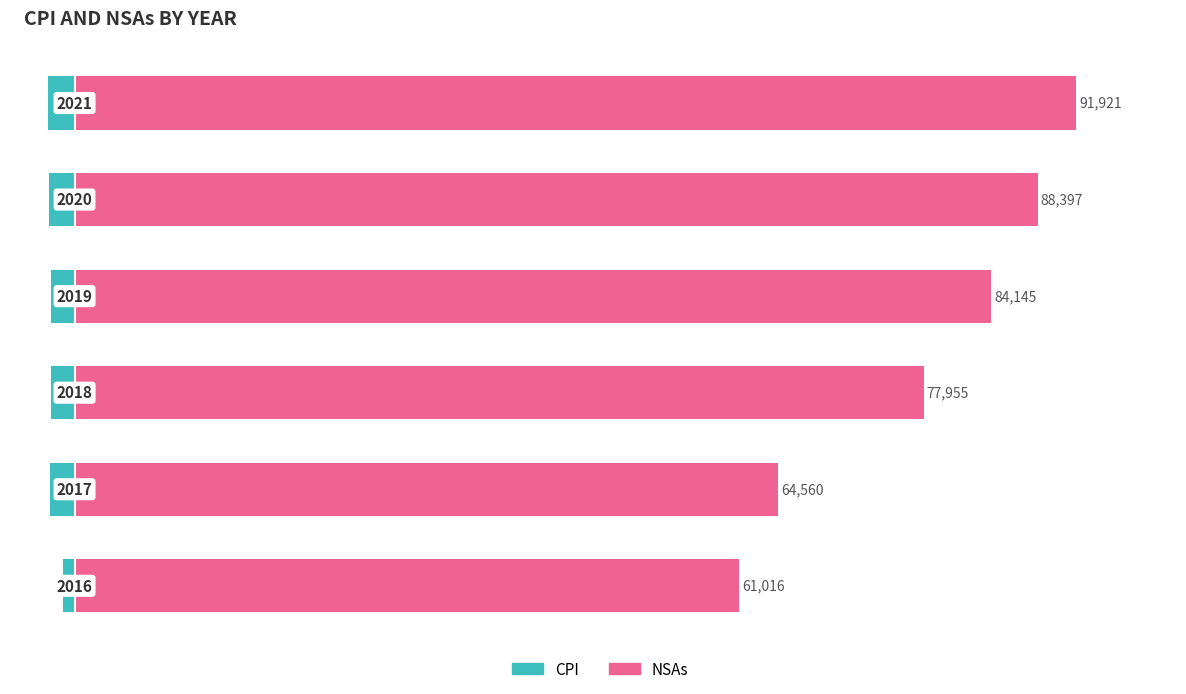

What is the value of the CPI bar at the 3rd from the left?

-2.4